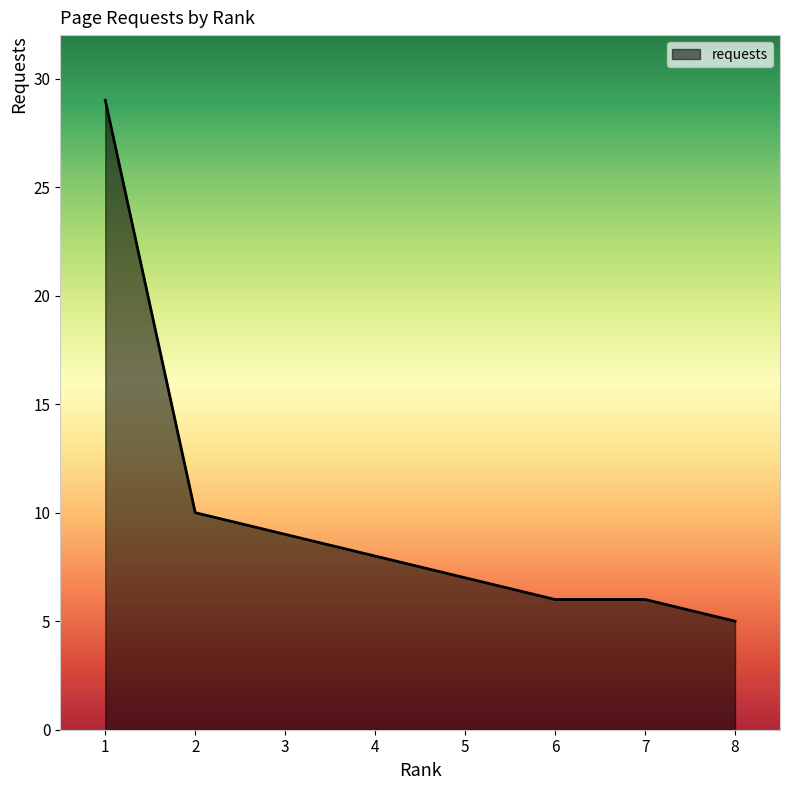

What is the average value?

10